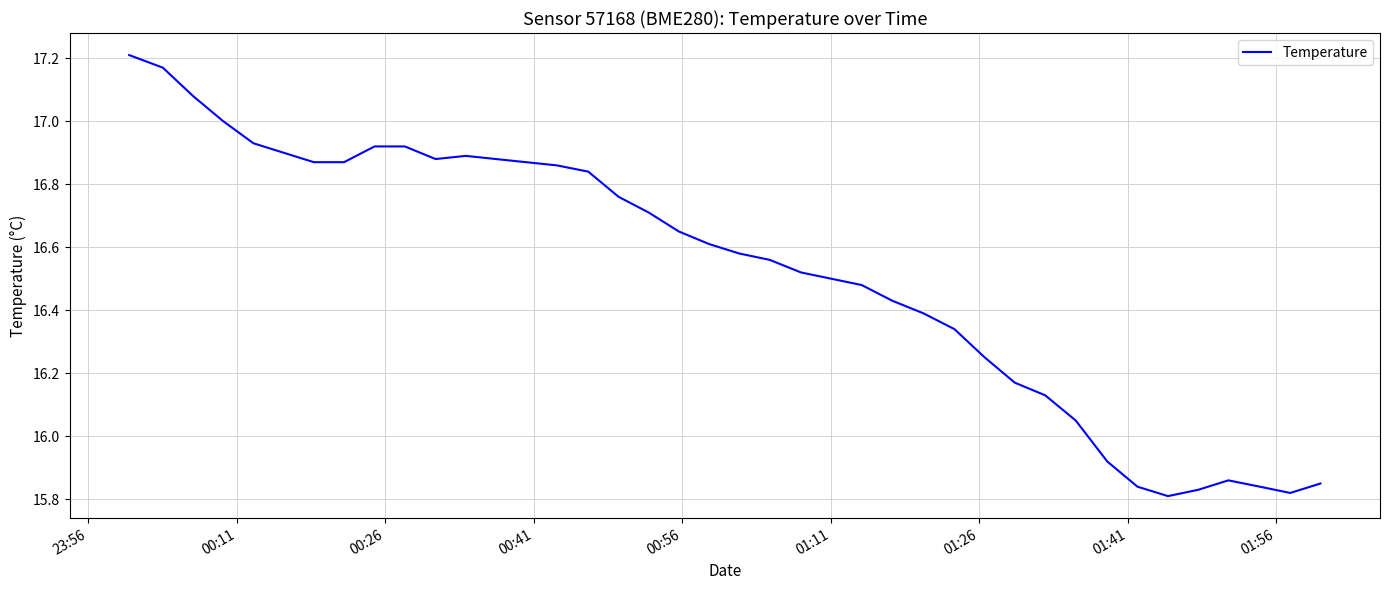

How many lines are shown in the chart?

1